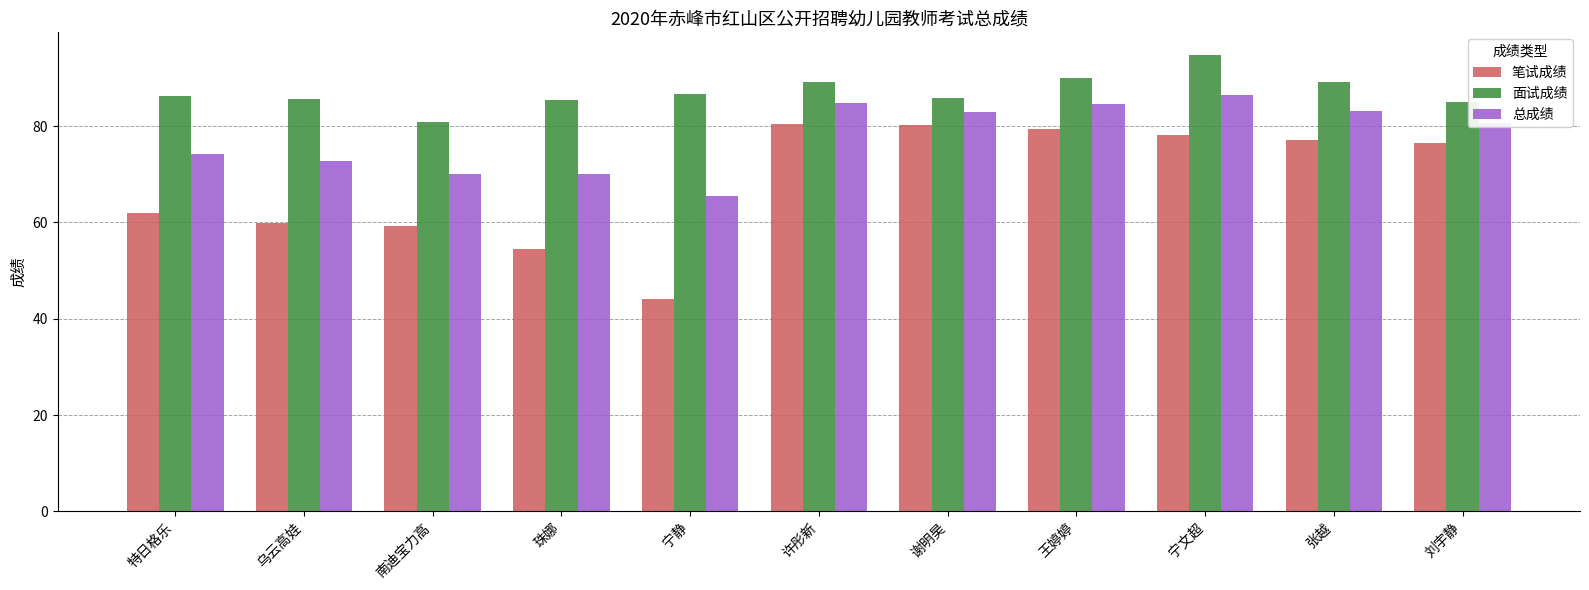

The value of 笔试成绩 at 许彤新 is 80.5. True or false?

True